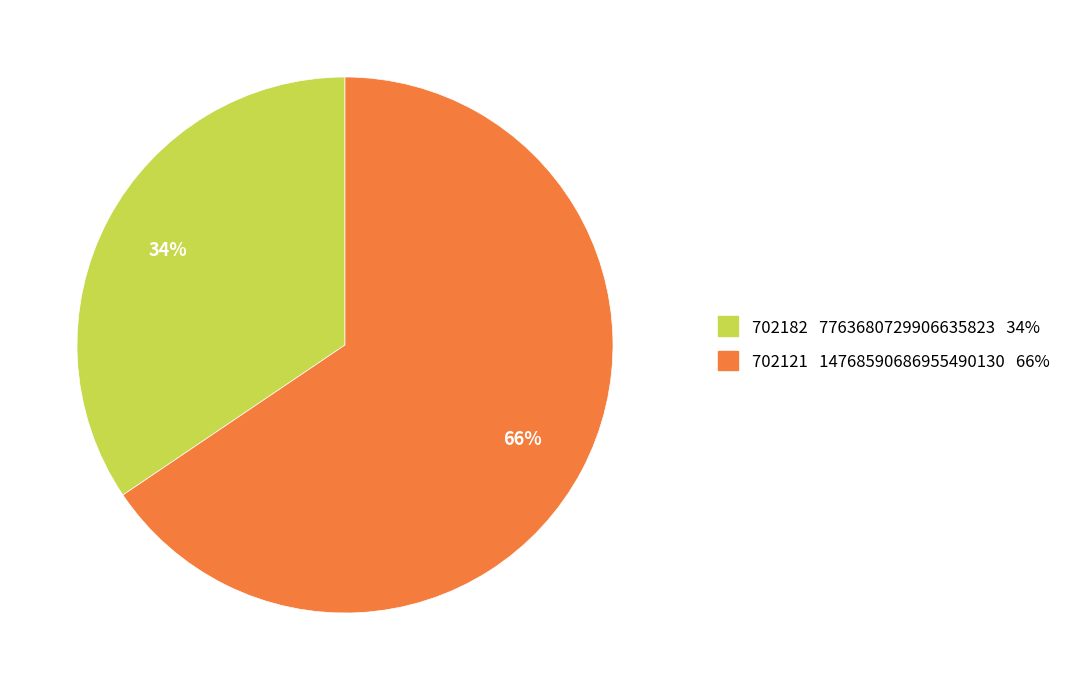

To the nearest percent, what is the average slice percentage?

50%